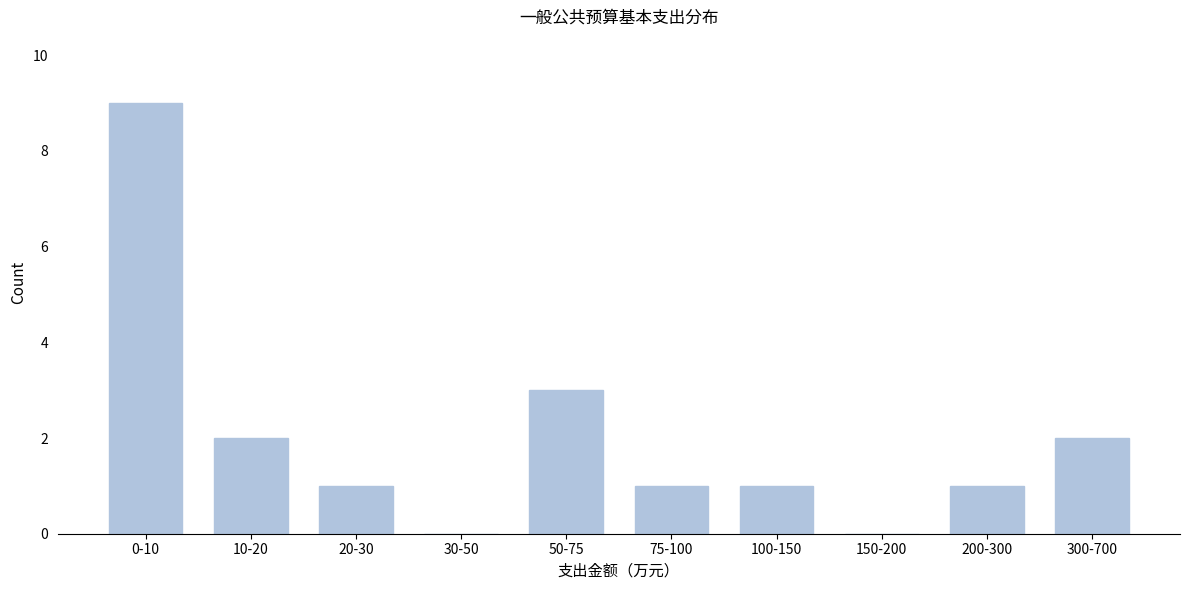

Reading right to left, transcribe all the data shown in this chart.

300-700=2	200-300=1	150-200=0	100-150=1	75-100=1	50-75=3	30-50=0	20-30=1	10-20=2	0-10=9